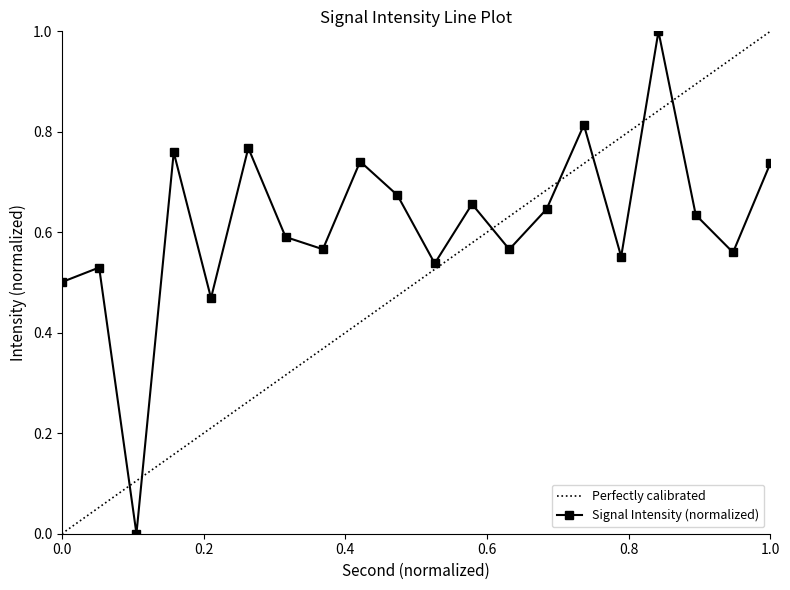

In Signal Intensity (normalized), how many points are higher than both neighbors (excluding endpoints)?

7